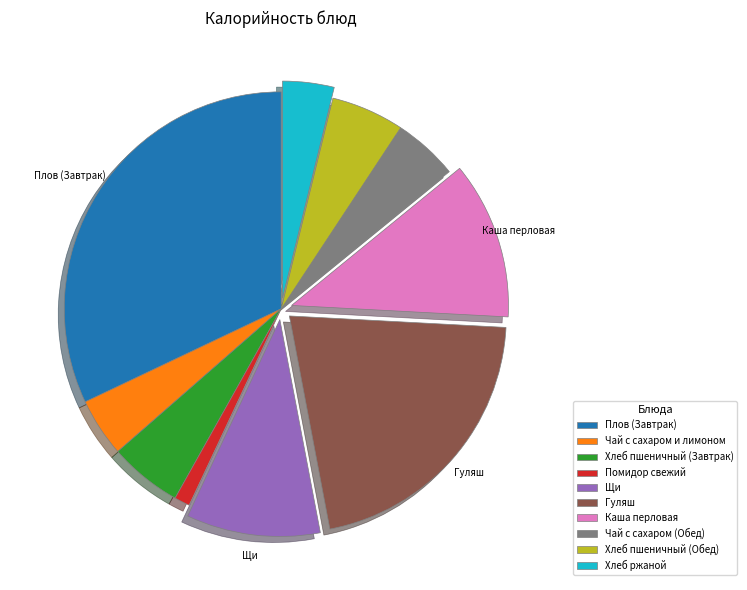

How many slices are in this pie chart?

10